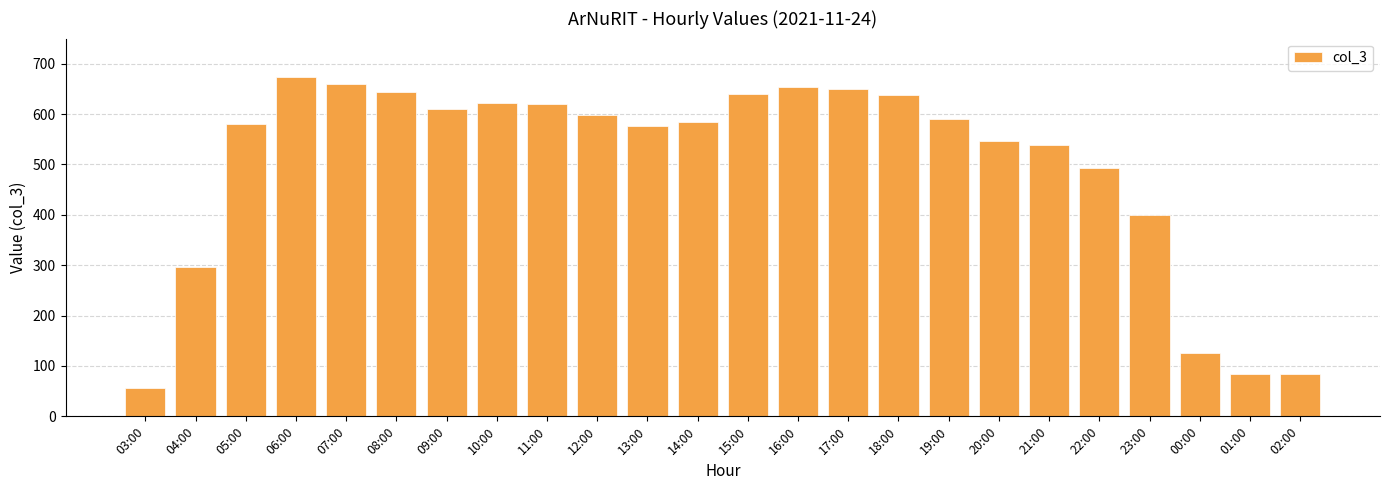

Are the bars grouped side by side (vs. stacked)?

No